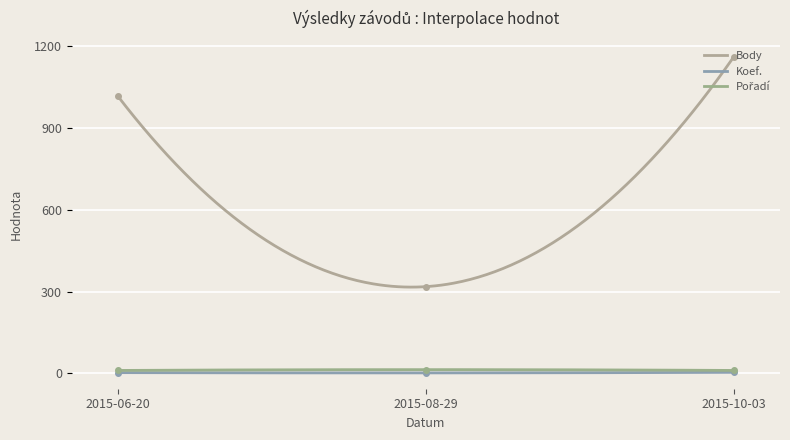

Which series has the largest total across all categories?

Body